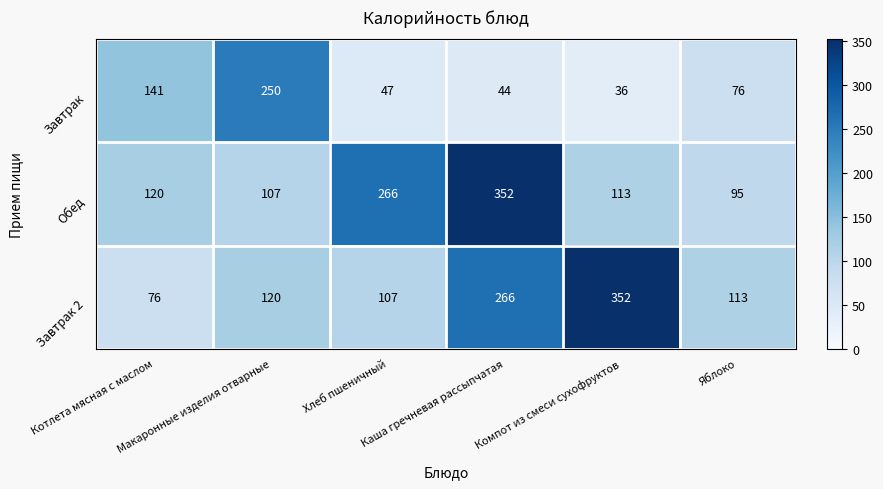

Which series has the largest range (max minus min)?

Завтрак 2